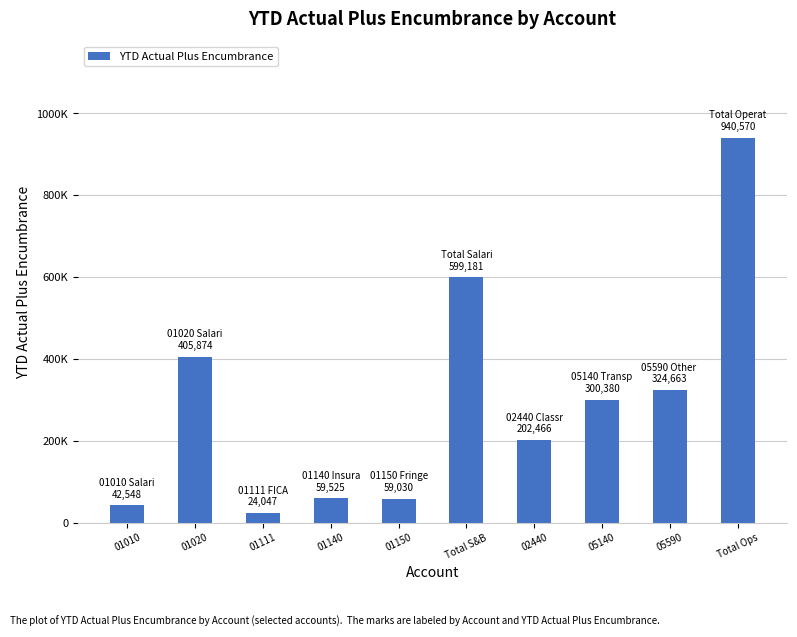

What is the ratio of the value at 01140 to the value at 01150?

1.0